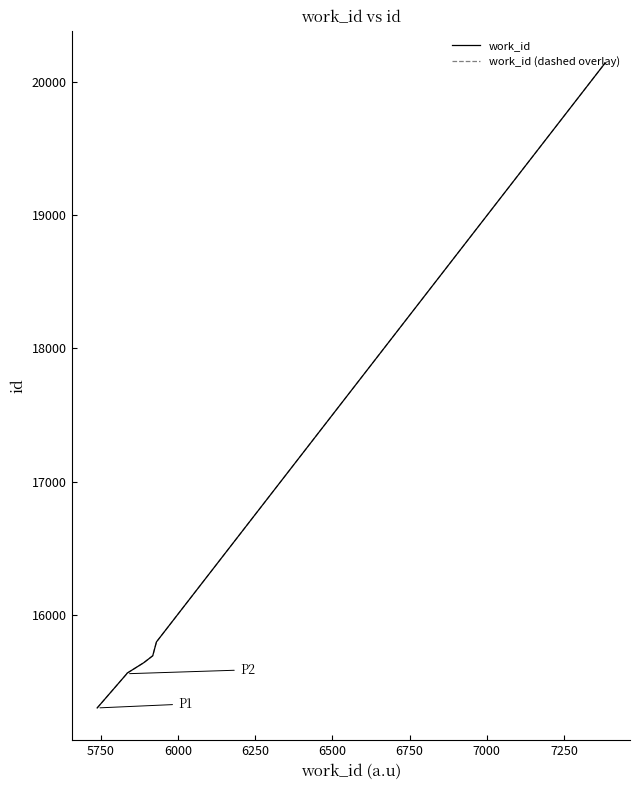

Which series has the widest spread of values?

work_id